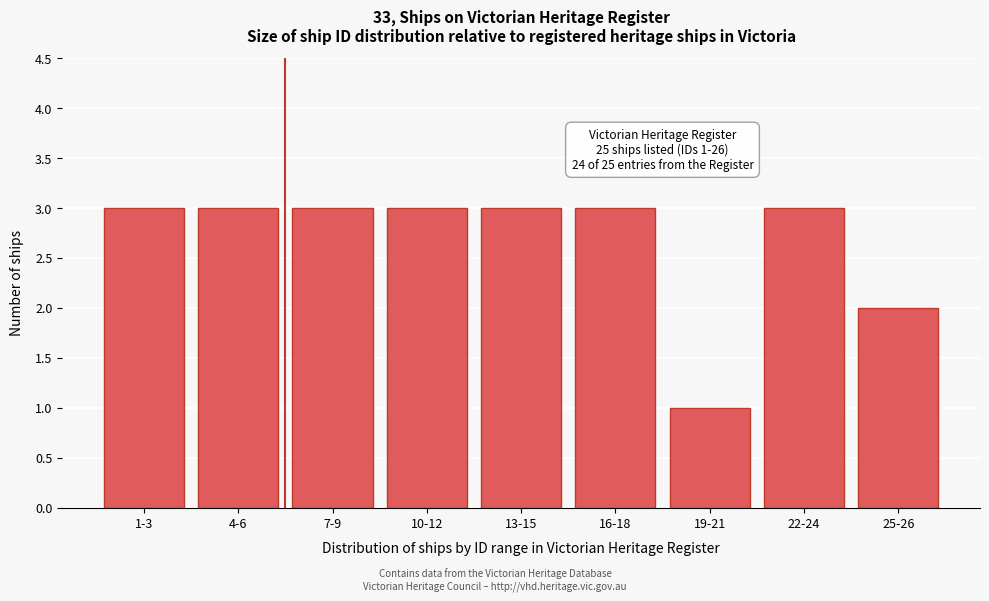

Reading left to right, extract all data points from this chart.

3	3	3	3	3	3	1	3	2